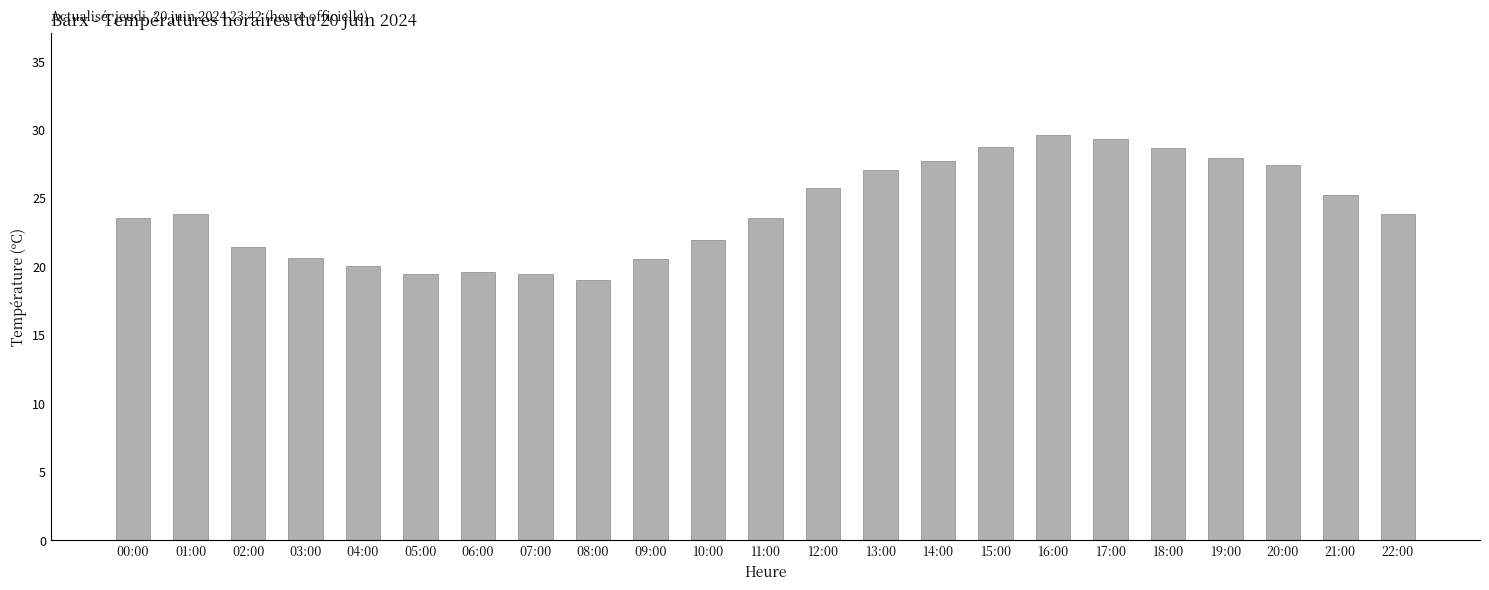

What is the label of the 4th bar from the left?

03:00